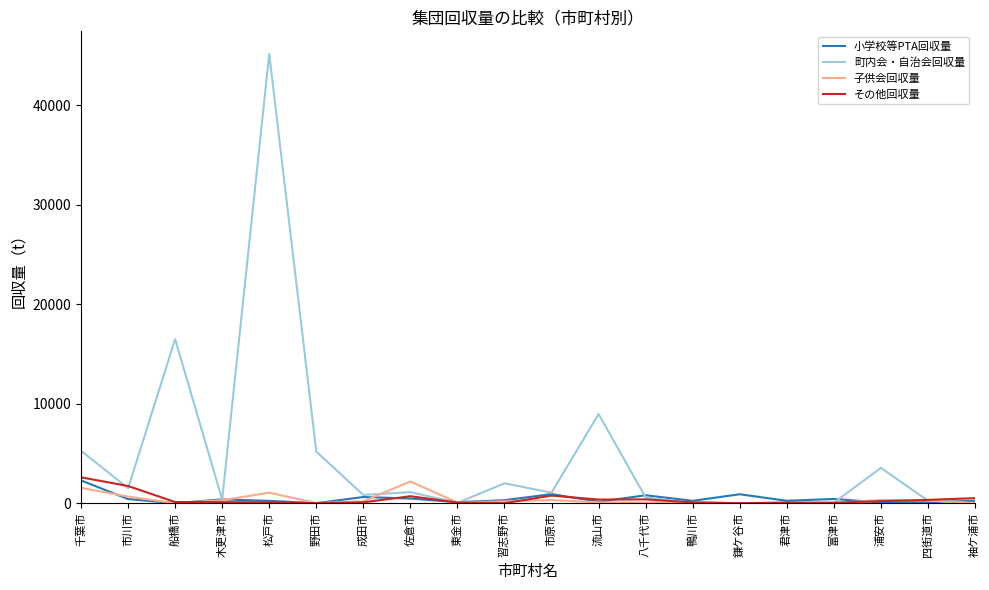

At which category is the sum across all series the highest?

松戸市